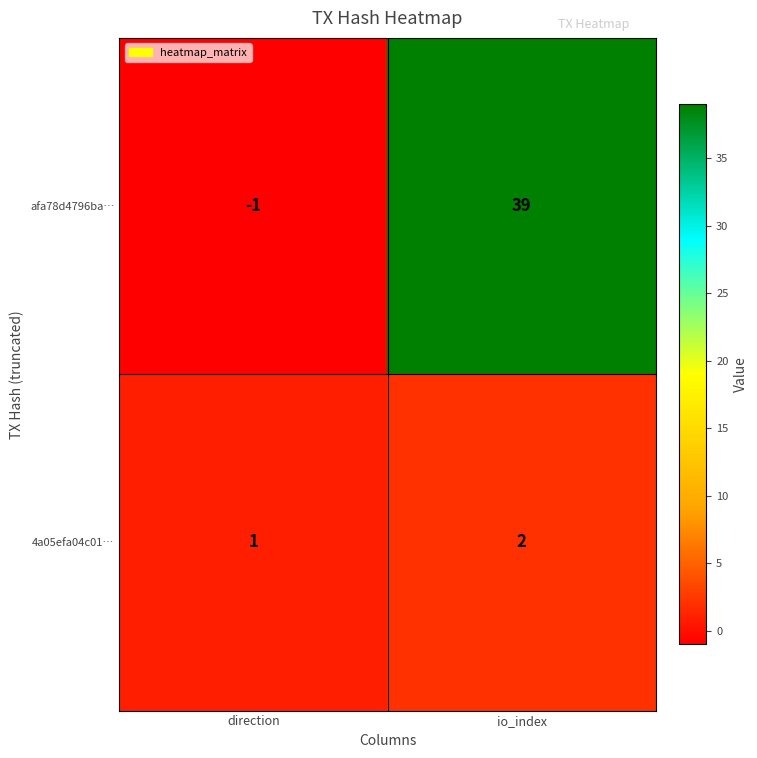

Rank the series at io_index from lowest to highest value.

4a05efa04c01…, afa78d4796ba…